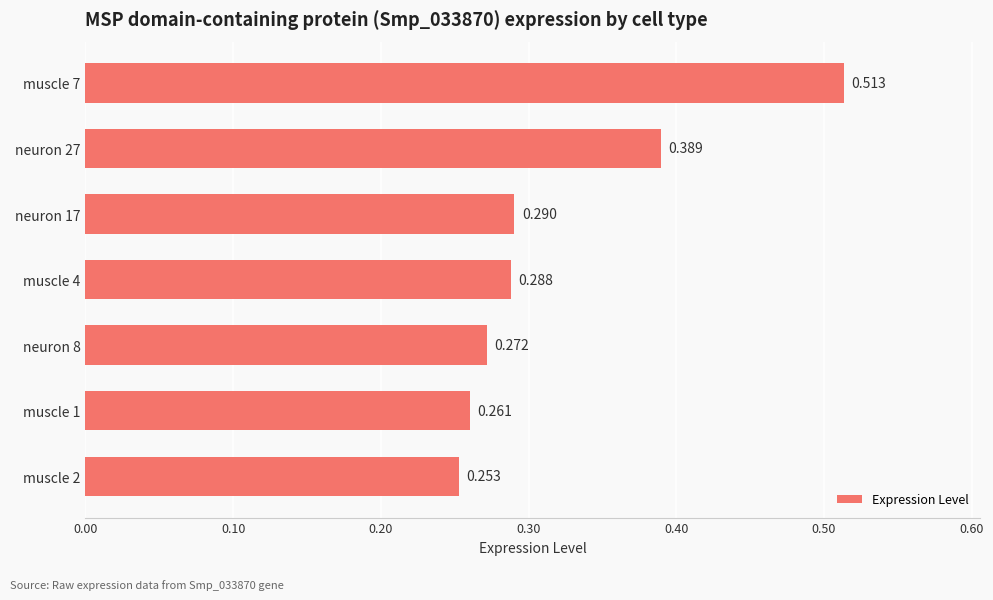

What is the difference between the second highest and second lowest values?

0.1